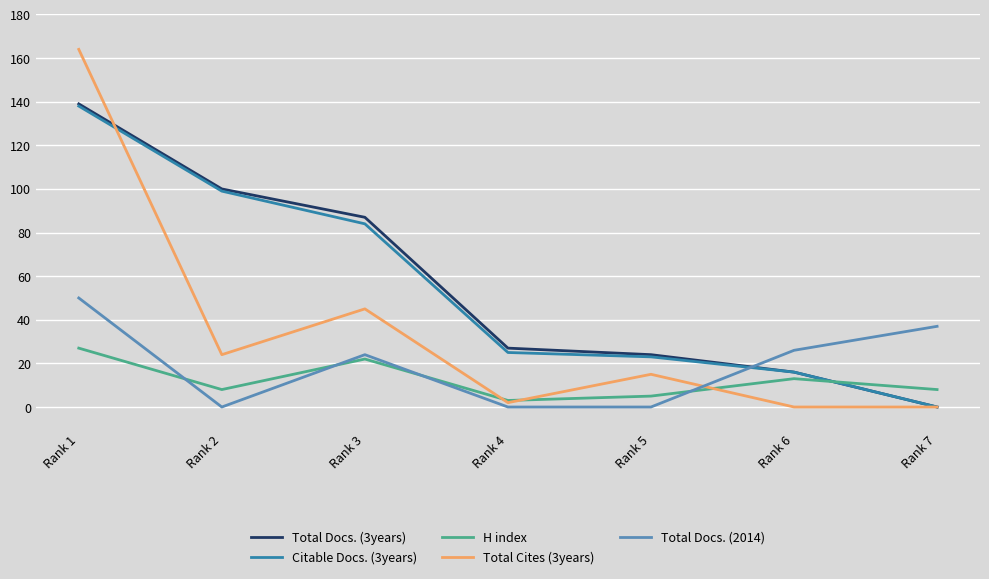

What is the average value of the Total Docs. (2014) series?

20